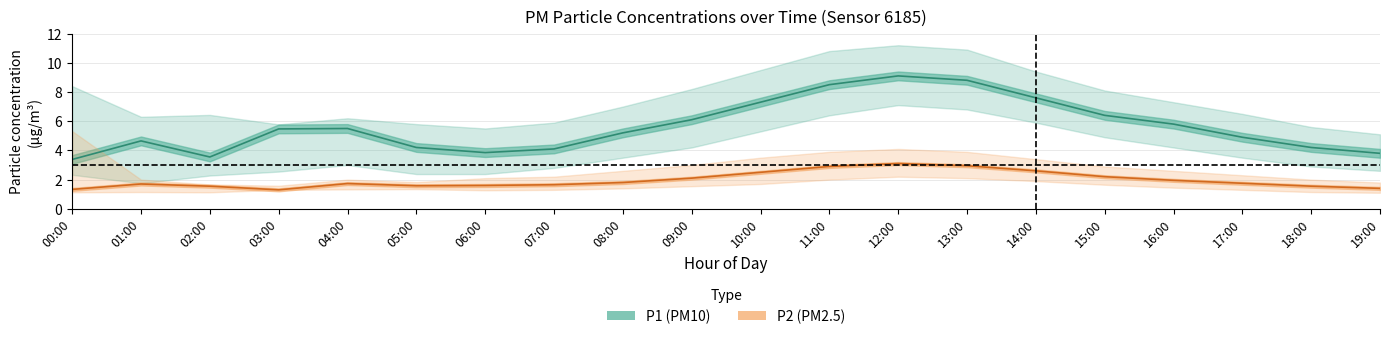

Where is the first local minimum for P1_lower?

01:00